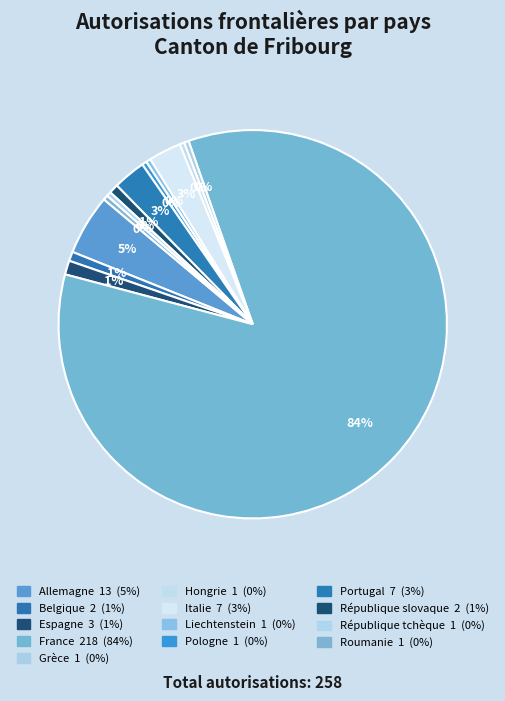

How many segments does this pie chart have?

13